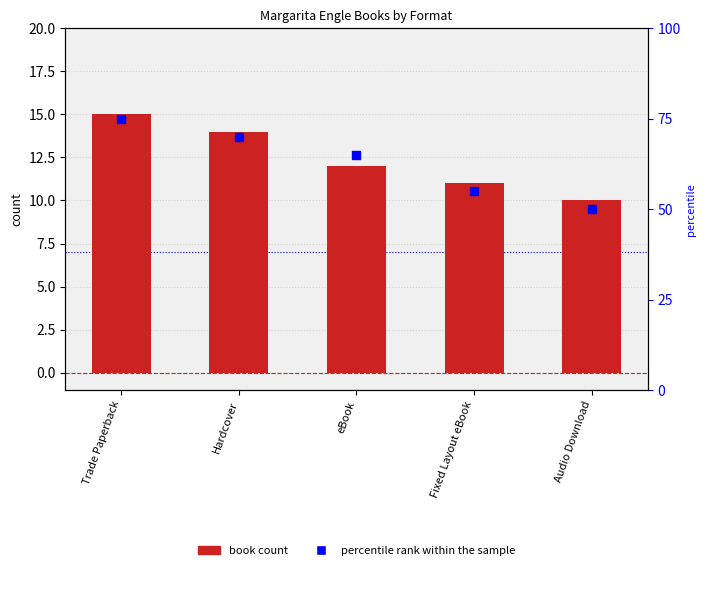

Is the value of percentile rank within the sample at Fixed Layout eBook greater than the value of book count at Audio Download?

Yes